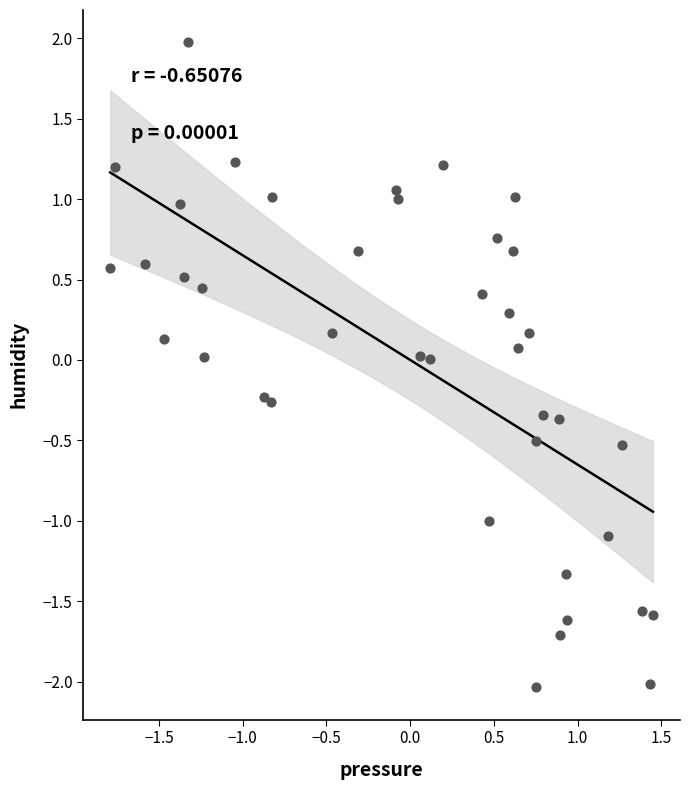

What is the range of Y values (max minus min)?

4.0